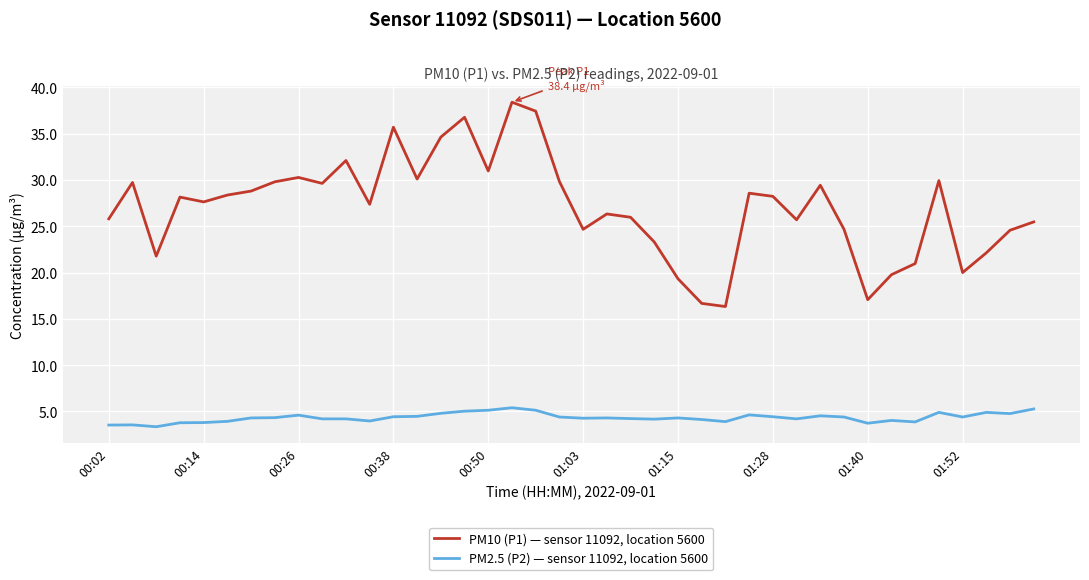

What is the minimum value for PM2.5 (P2) — sensor 11092, location 5600?

3.4